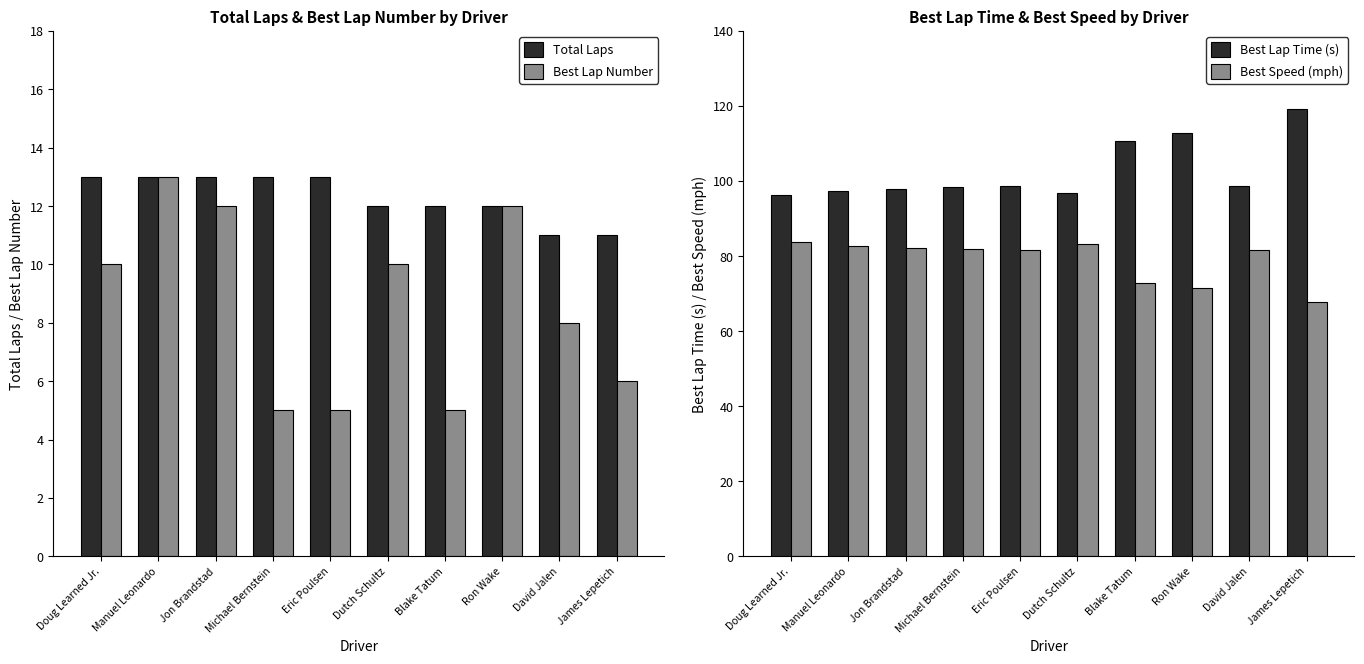

Reading left to right, transcribe all the data shown in this chart.

Total Laps: Doug Learned Jr.=13.0	Manuel Leonardo=13.0	Jon Brandstad=13.0	Michael Bernstein=13.0	Eric Poulsen=13.0	Dutch Schultz=12.0	Blake Tatum=12.0	Ron Wake=12.0	David Jalen=11.0	James Lepetich=11.0
Best Lap Number: Doug Learned Jr.=10.0	Manuel Leonardo=13.0	Jon Brandstad=12.0	Michael Bernstein=5.0	Eric Poulsen=5.0	Dutch Schultz=10.0	Blake Tatum=5.0	Ron Wake=12.0	David Jalen=8.0	James Lepetich=6.0
Best Lap Time (s): Doug Learned Jr.=96.3	Manuel Leonardo=97.3	Jon Brandstad=97.9	Michael Bernstein=98.3	Eric Poulsen=98.6	Dutch Schultz=96.8	Blake Tatum=110.7	Ron Wake=112.7	David Jalen=98.6	James Lepetich=119.1
Best Speed (mph): Doug Learned Jr.=83.7	Manuel Leonardo=82.8	Jon Brandstad=82.3	Michael Bernstein=81.9	Eric Poulsen=81.7	Dutch Schultz=83.2	Blake Tatum=72.8	Ron Wake=71.5	David Jalen=81.7	James Lepetich=67.7